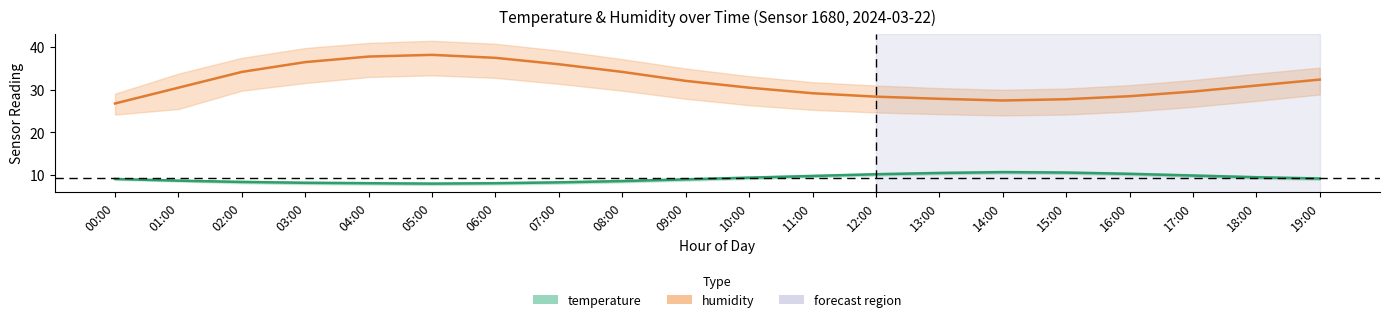

What is the label of the 11th point from the right?

09:00